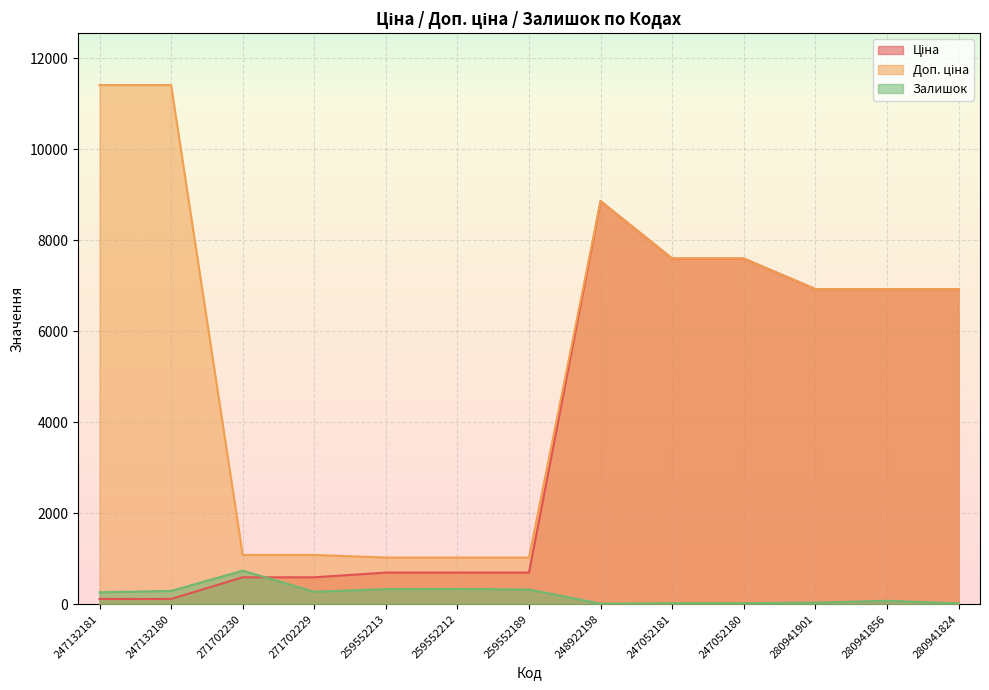

At which label is Ціна closest to 4485?

280941901